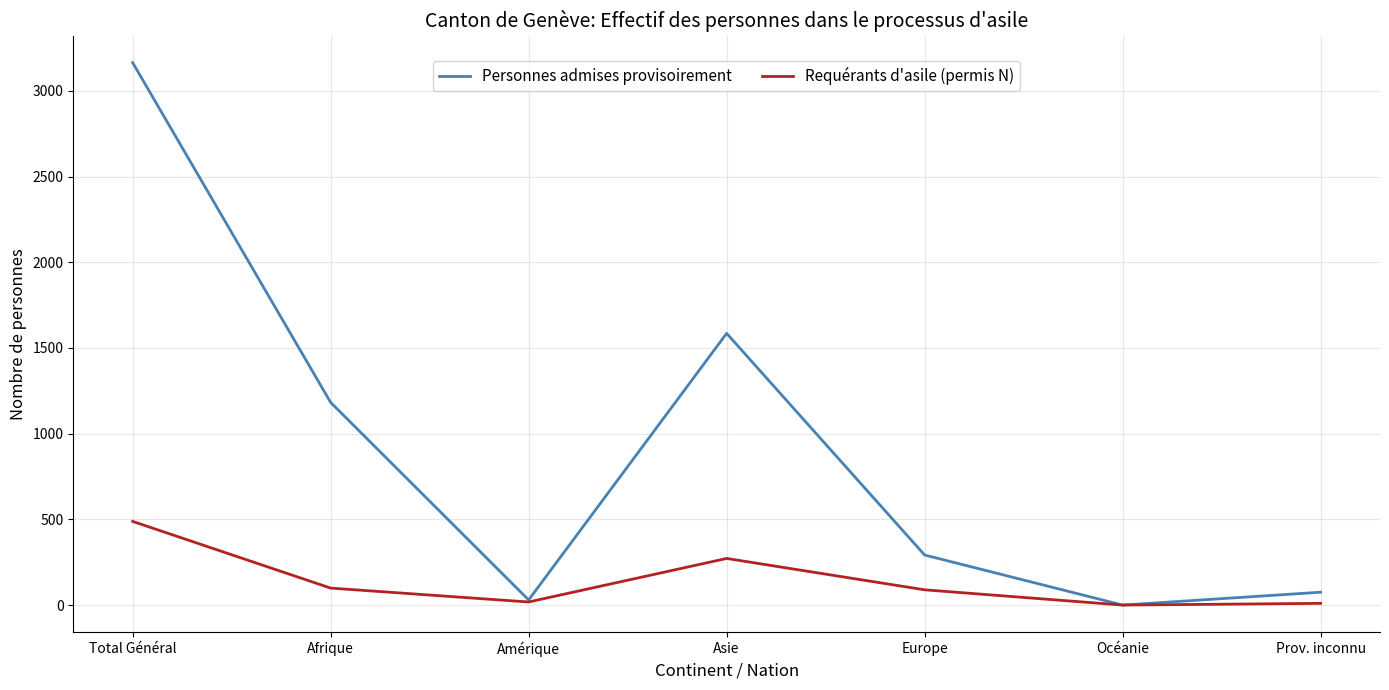

The Requérants d'asile (permis N) series shows 856 at Total Général. True or false?

False